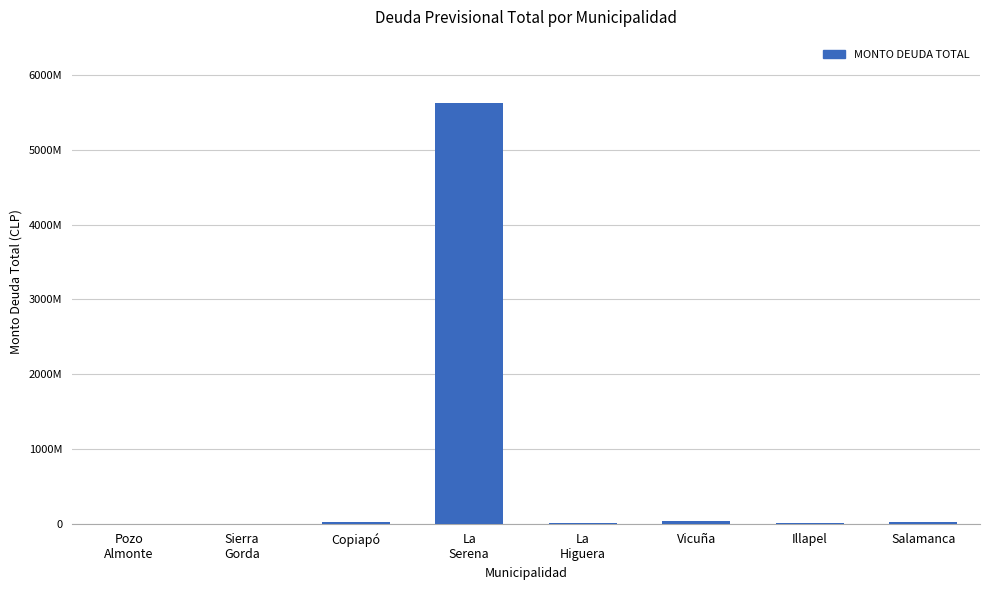

Is it true that the value at Illapel is 8823396?

True